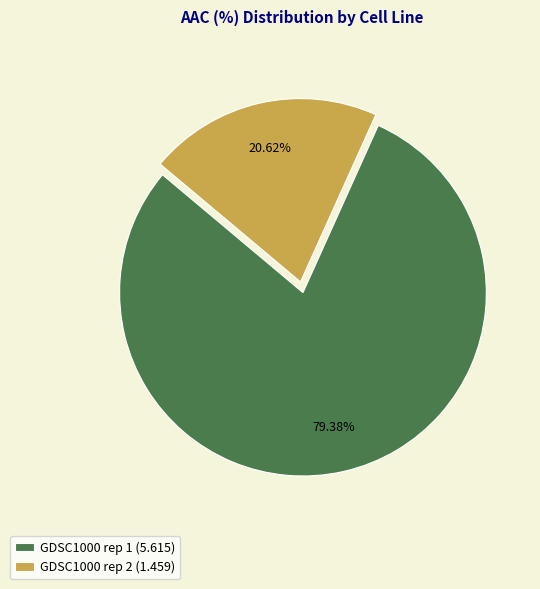

To the nearest percent, what is the combined percentage of GDSC1000 rep 1 and GDSC1000 rep 2?

100%